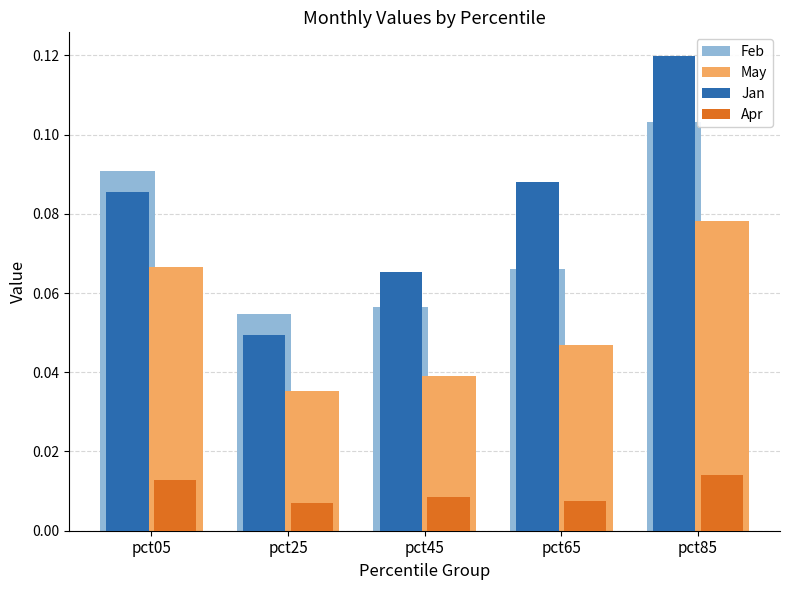

At which label does May reach its peak?

pct85